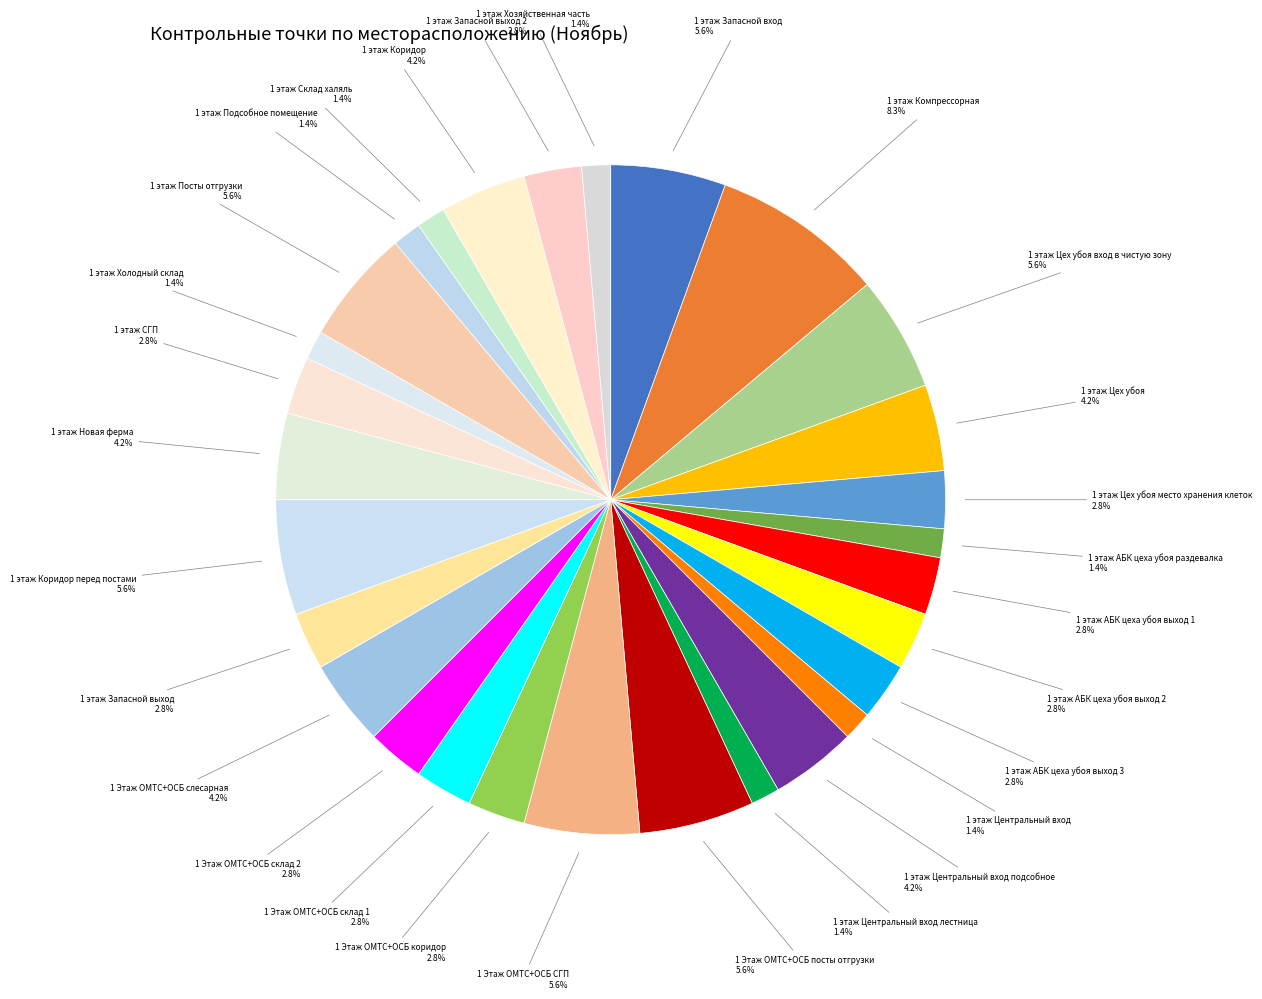

How many slices are in this pie chart?

29